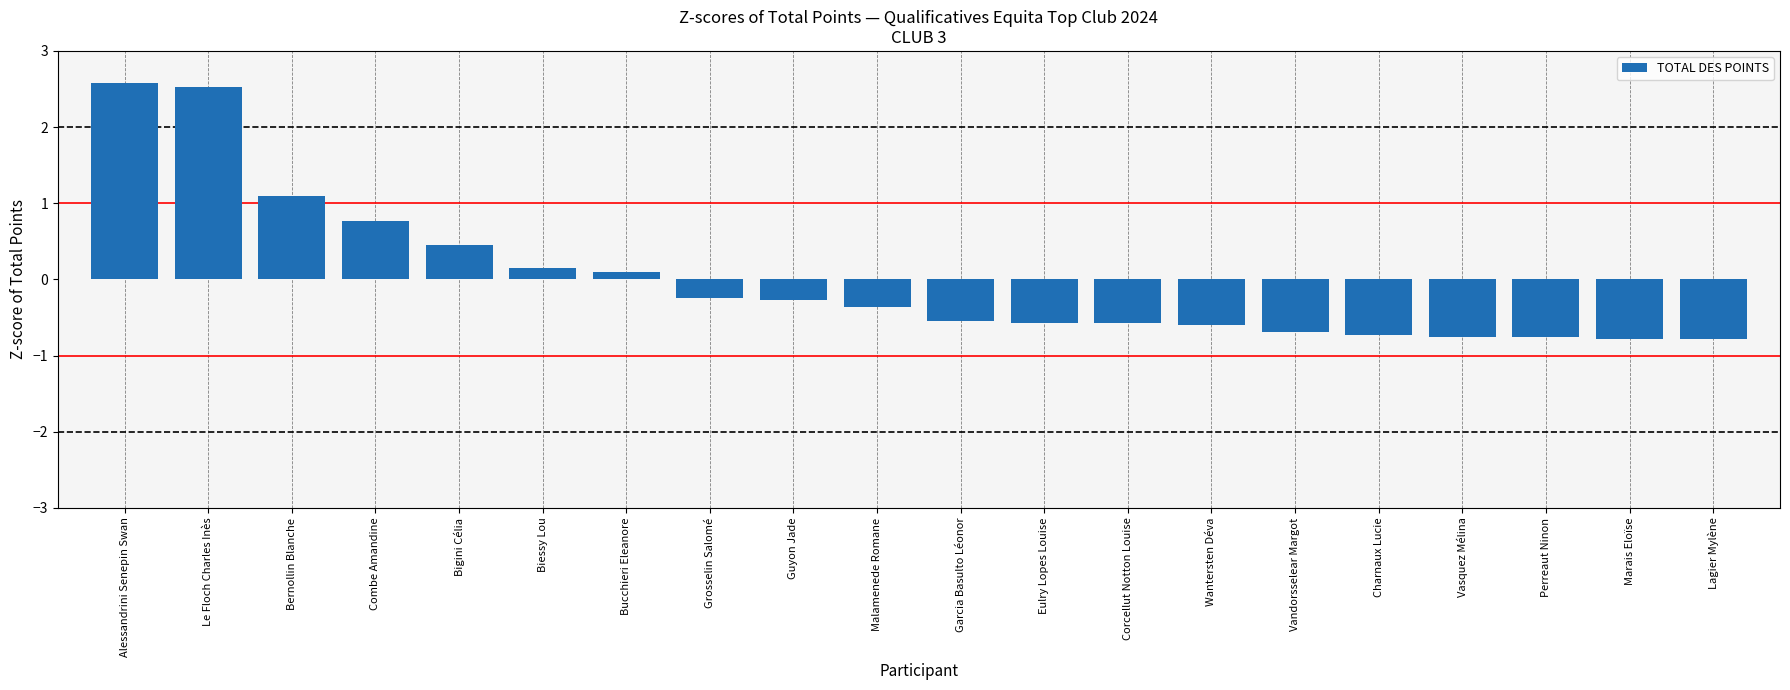

Where does the data first go above 0?

Alessandrini Senepin Swan